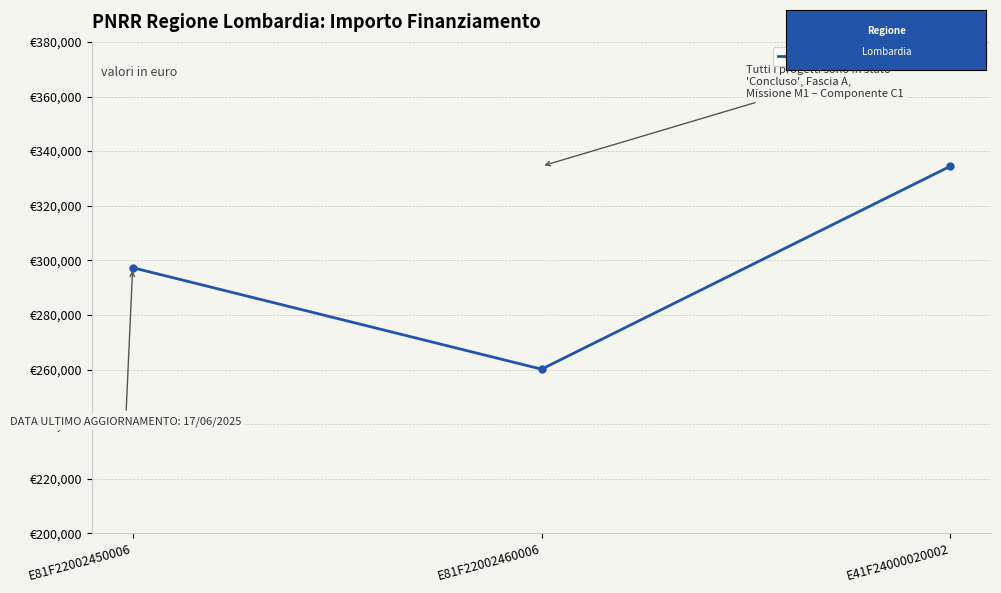

What is the approximate value at E81F22002460006, to the nearest 100?

260200